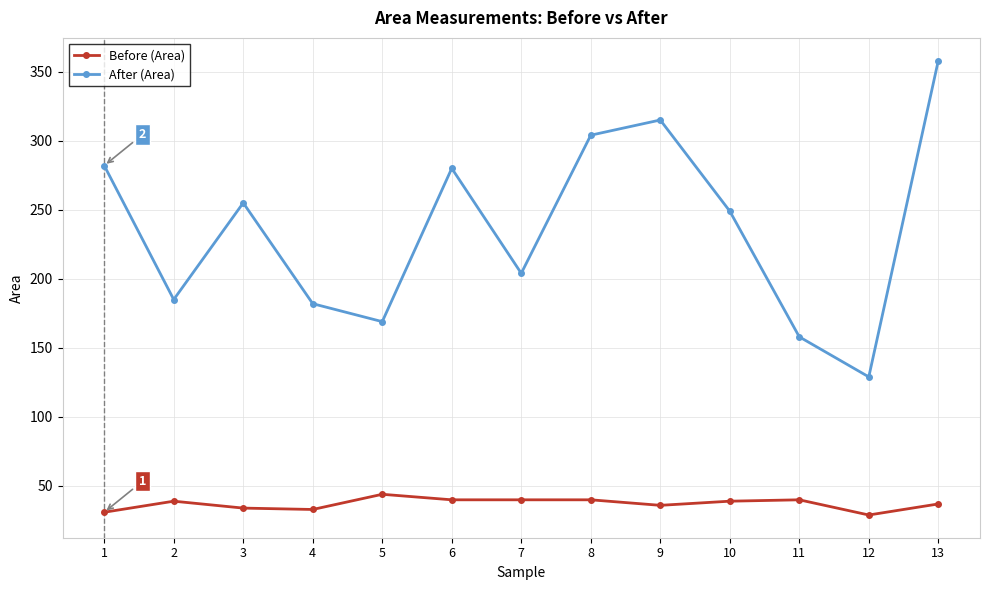

How many lines are shown in the chart?

2